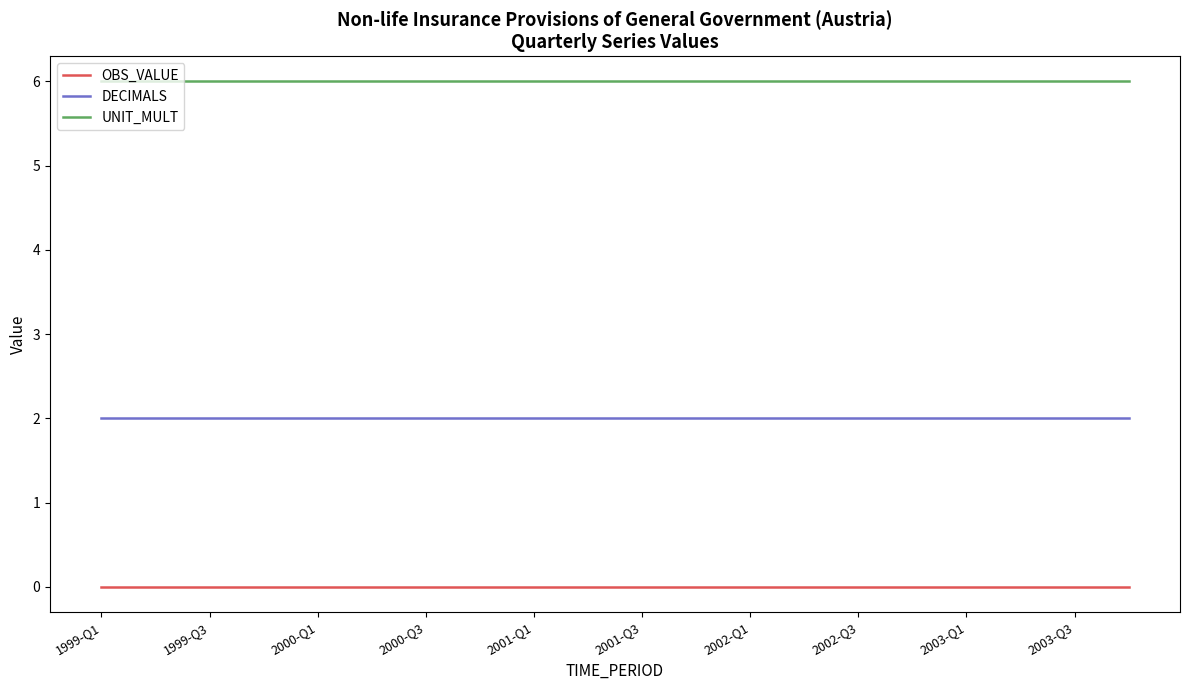

Rank the series by their maximum value, from lowest to highest.

OBS_VALUE, DECIMALS, UNIT_MULT